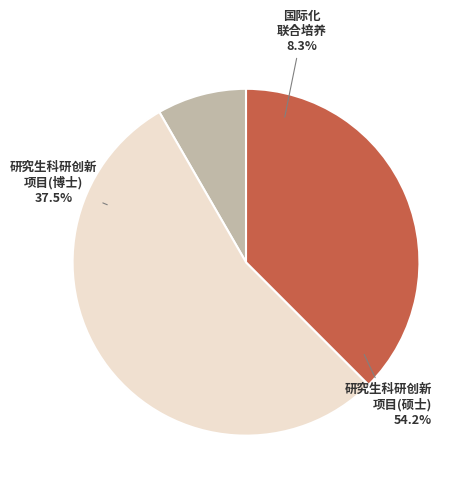

The 国际化联合培养 slice represents 8% of the pie. True or false?

True